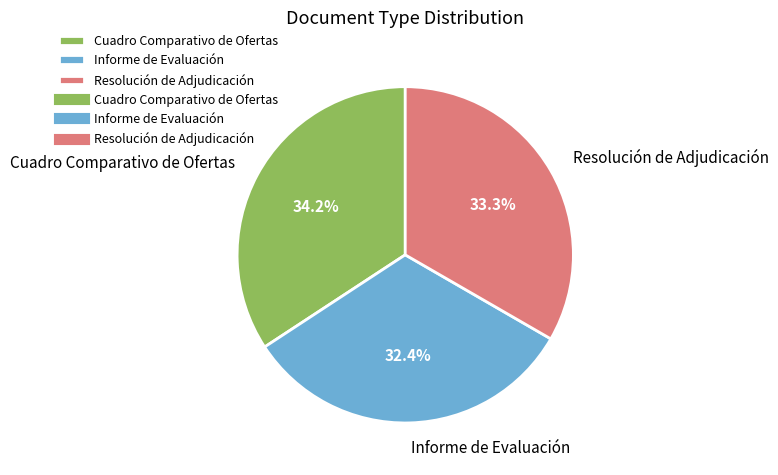

Rank the categories by value from lowest to highest.

Informe de Evaluación, Resolución de Adjudicación, Cuadro Comparativo de Ofertas